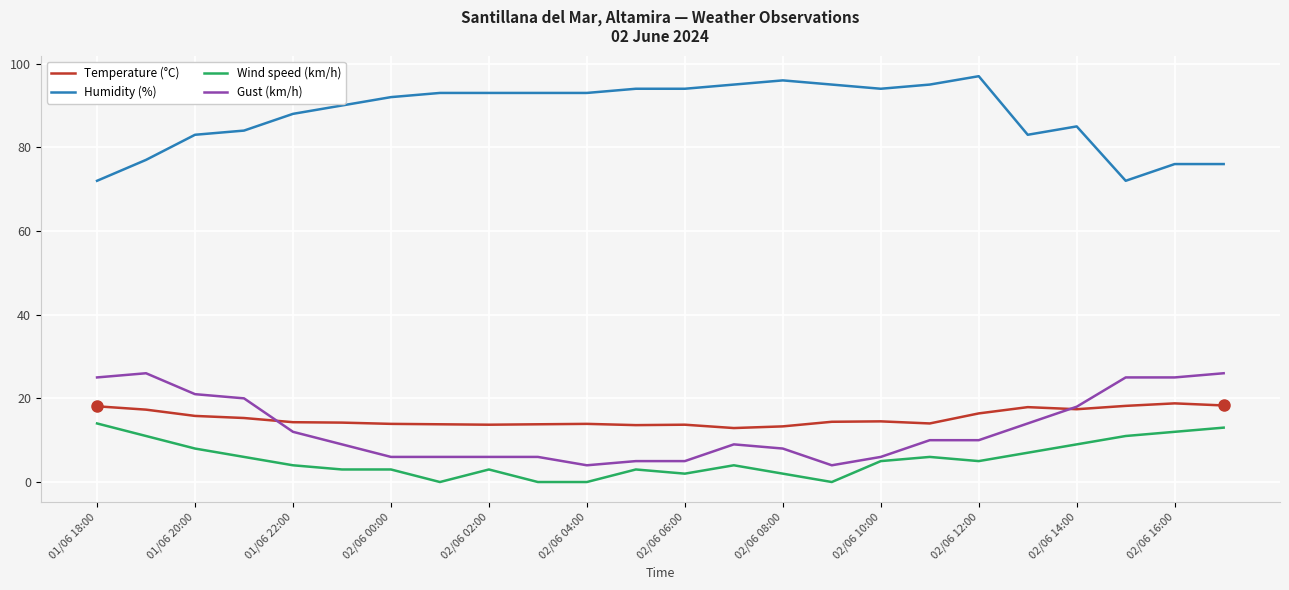

Rank the series by their maximum value, from lowest to highest.

Wind speed (km/h), Temperature (°C), Gust (km/h), Humidity (%)